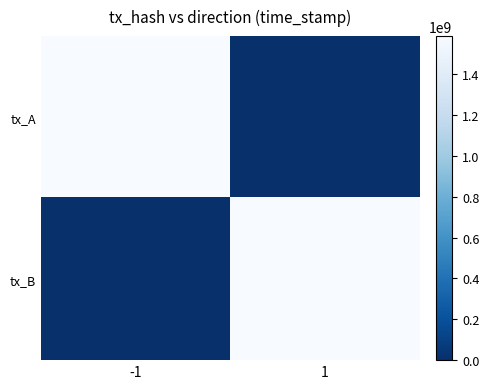

Between -1 and 1, which is larger?

-1